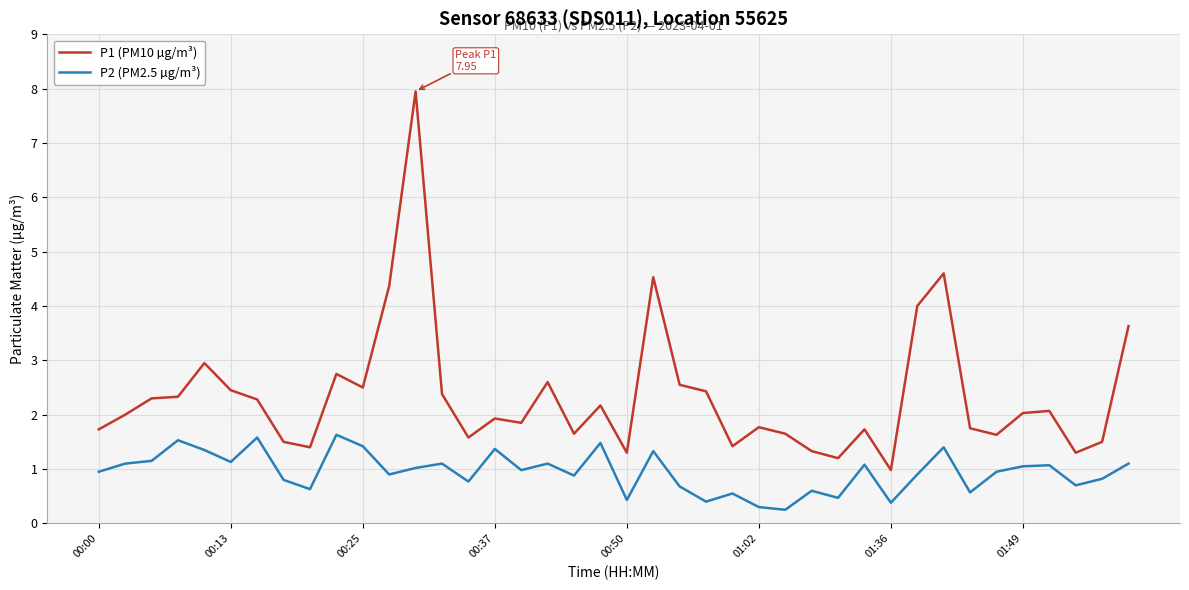

What are all the series names shown in the legend?

P1 (PM10 µg/m³), P2 (PM2.5 µg/m³)